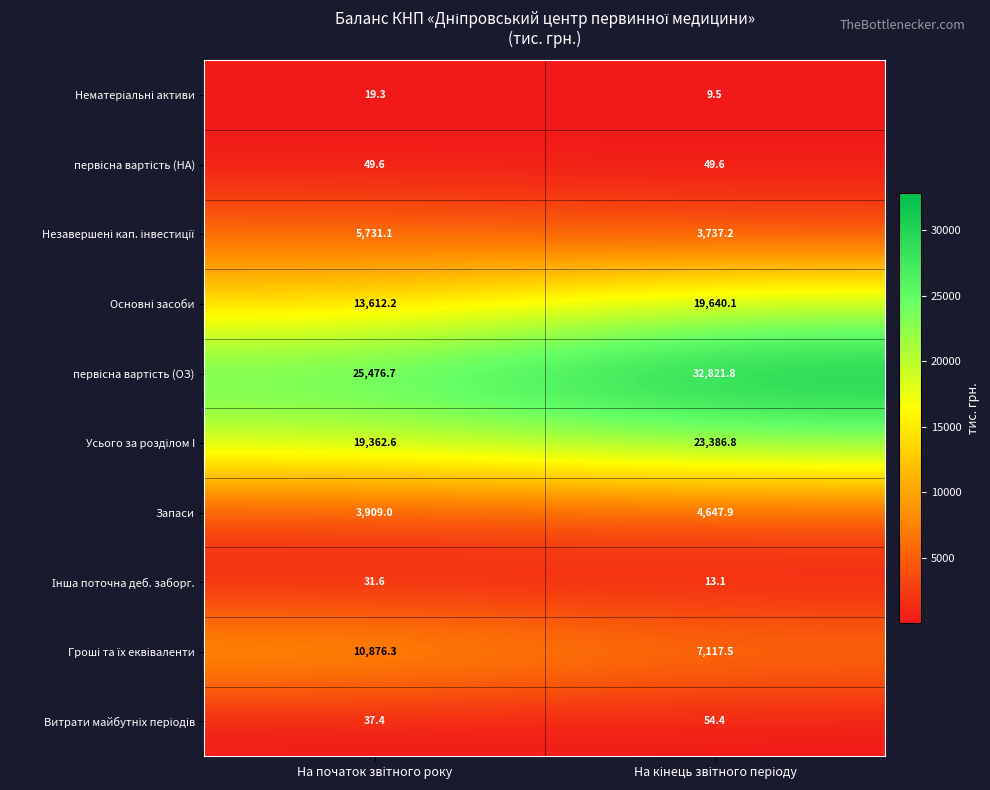

What is the sum of all Запаси values?

8556.9